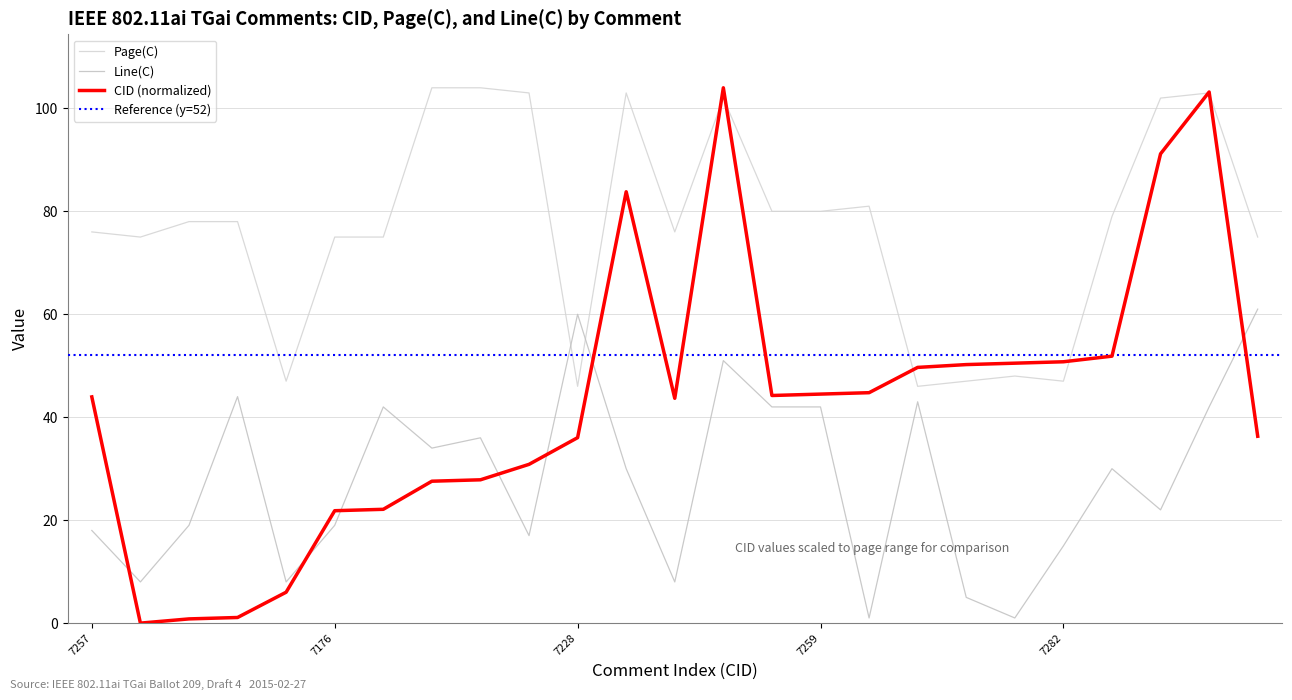

Which series ends up on top after the final intersection of Line(C) and Page(C)?

Page(C)